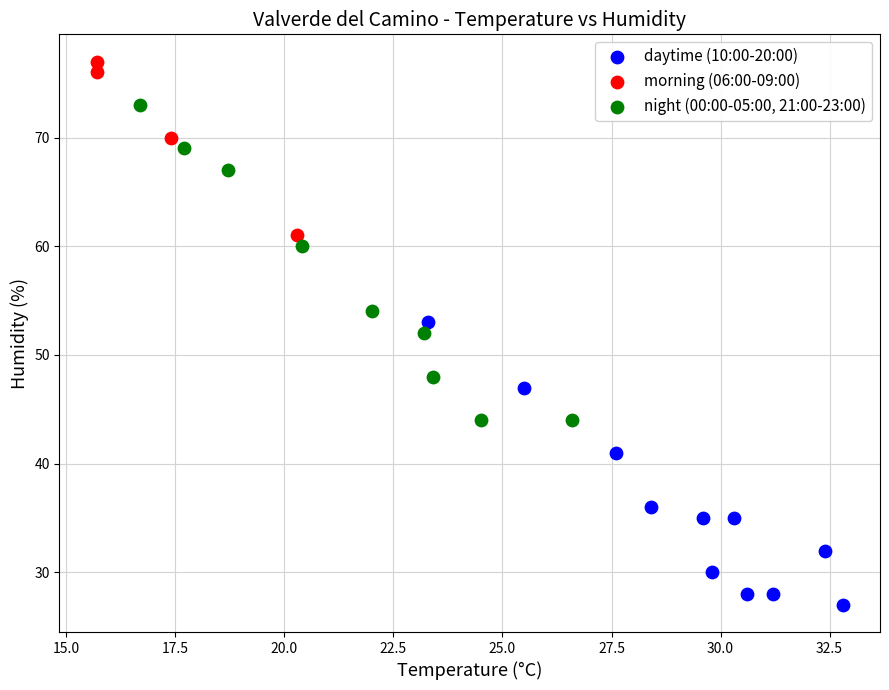

What are all the series names shown in the legend?

daytime (10:00-20:00), morning (06:00-09:00), night (00:00-05:00, 21:00-23:00)